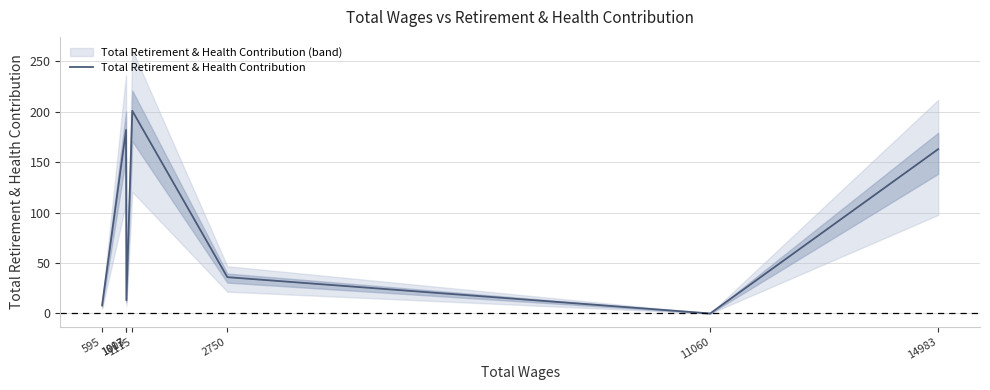

Rank the categories by value from lowest to highest.

11060, 595, 1013, 2750, 14983, 1007, 1115